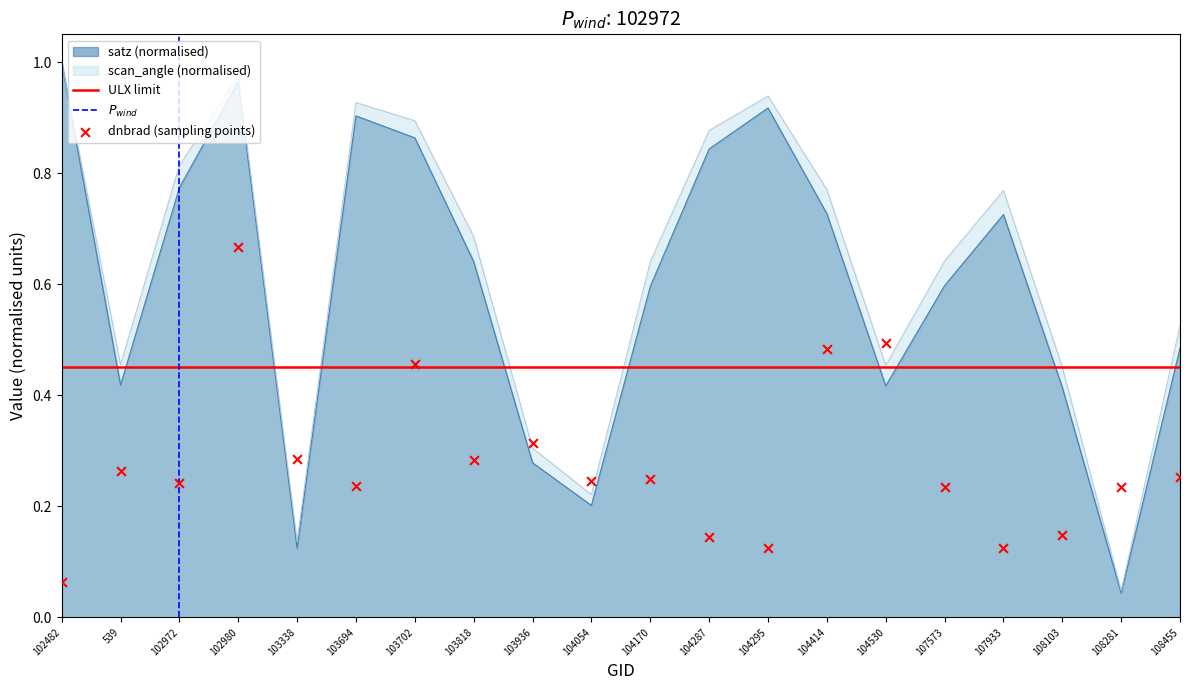

At how many categories does at least one series exceed 0?

20